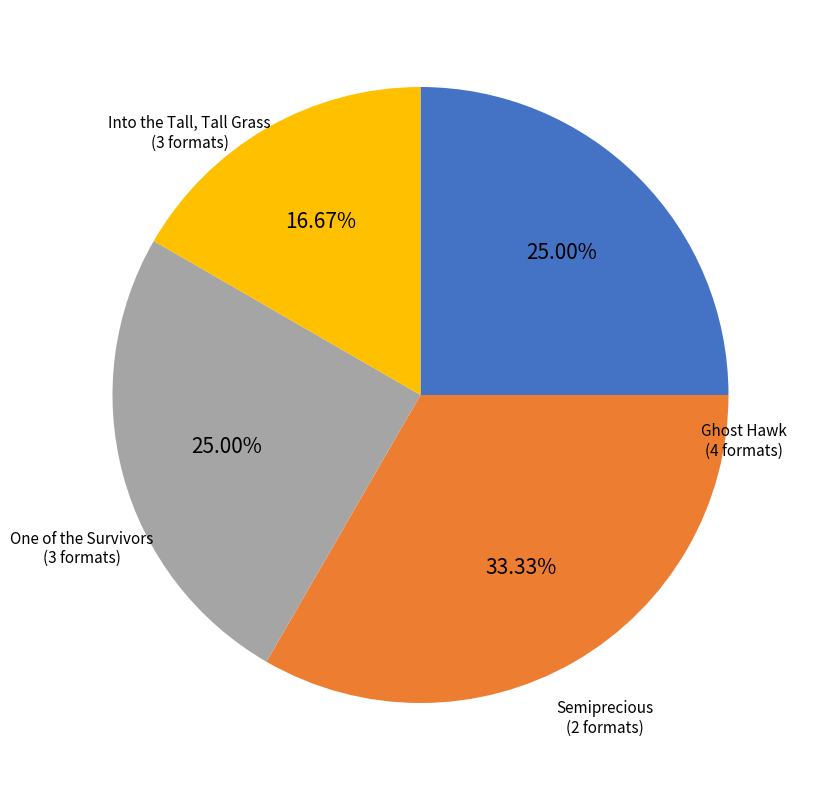

To the nearest percent, what is the difference between the largest and smallest slice percentages?

17%